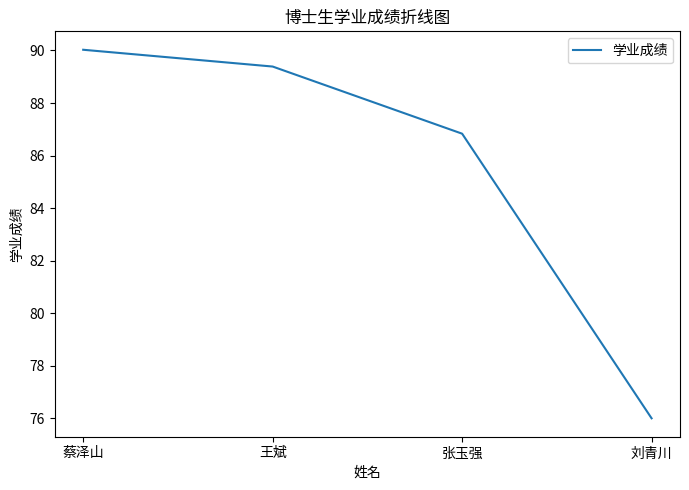

What position from the right is 王斌?

3